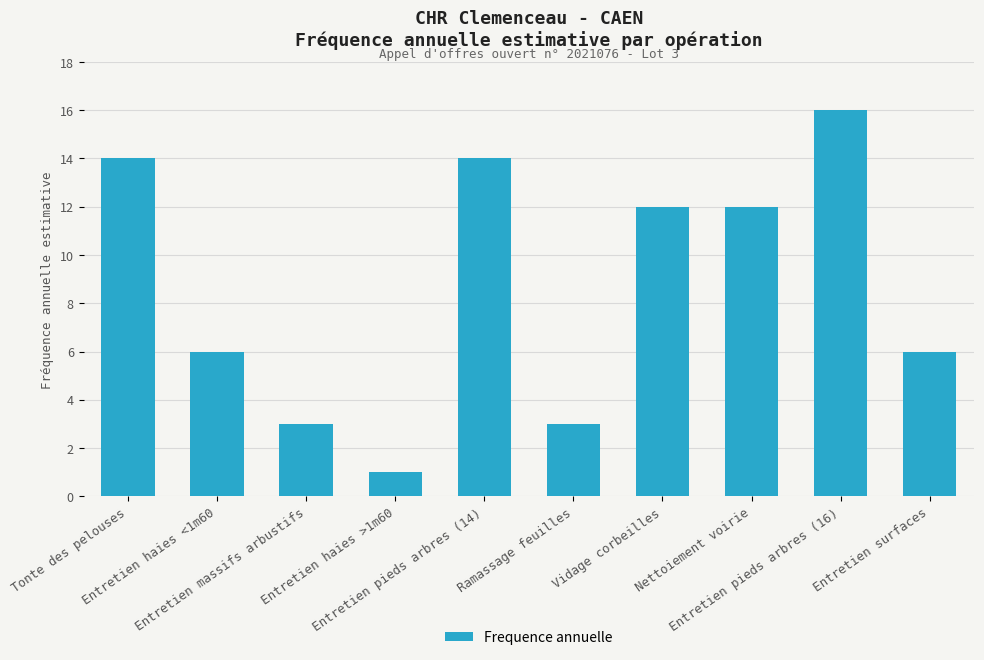

What is the greatest value displayed?

16